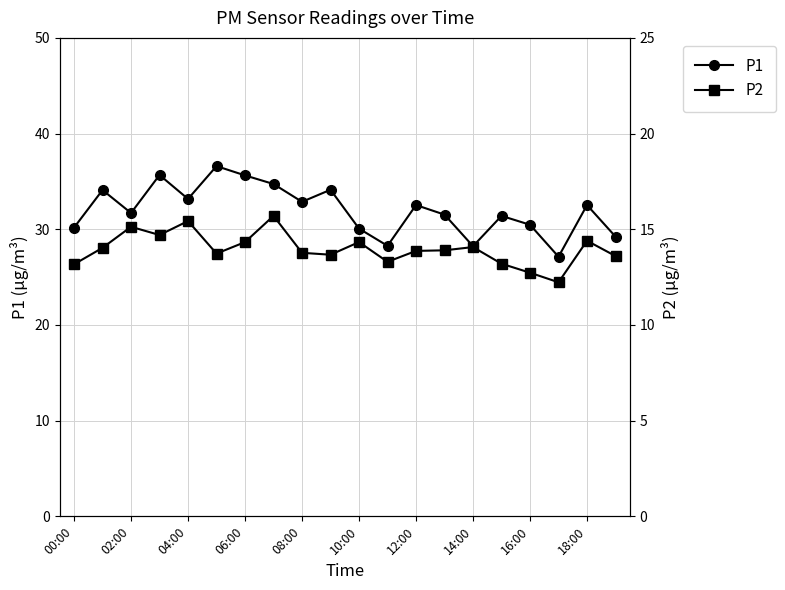

How many series are shown in this chart?

2